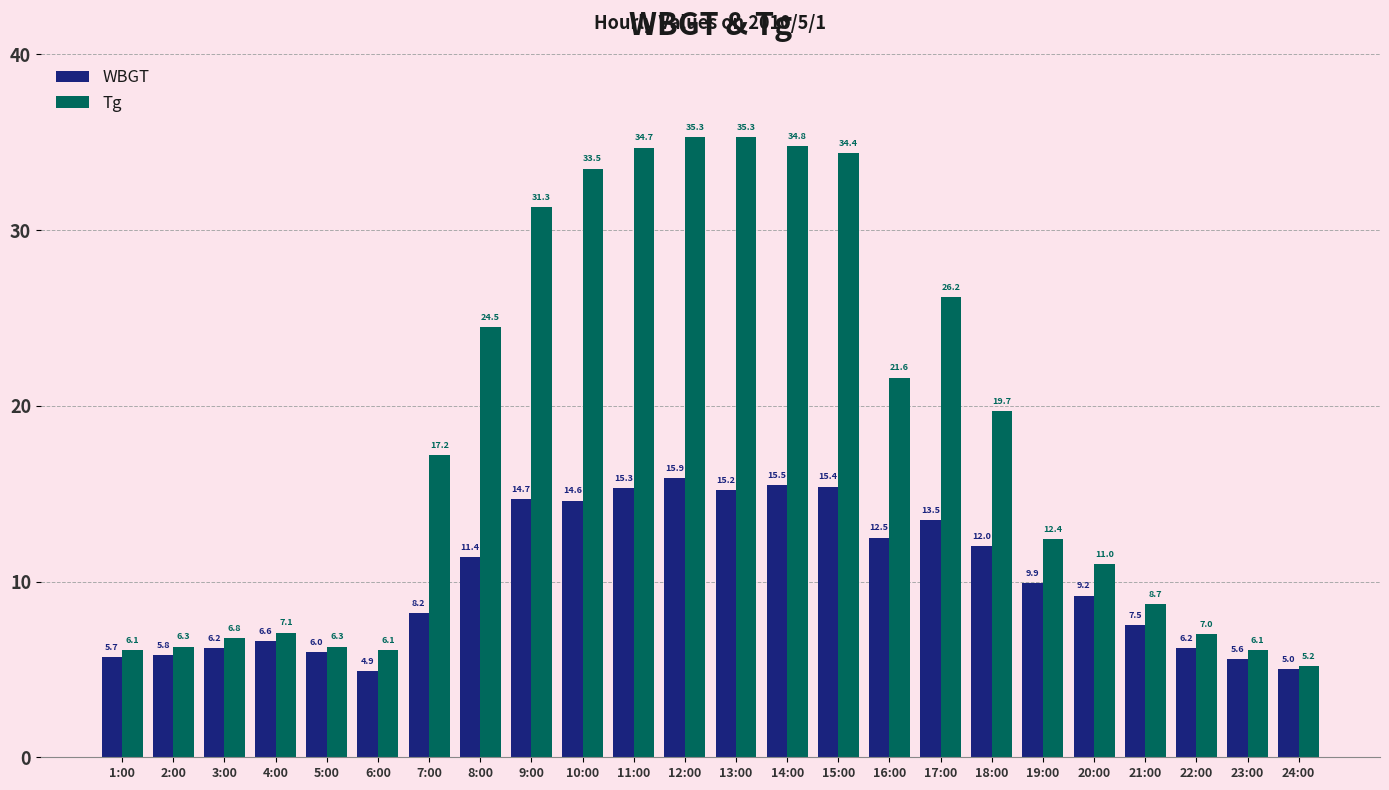

What is the label of the 4th bar from the right?

21:00